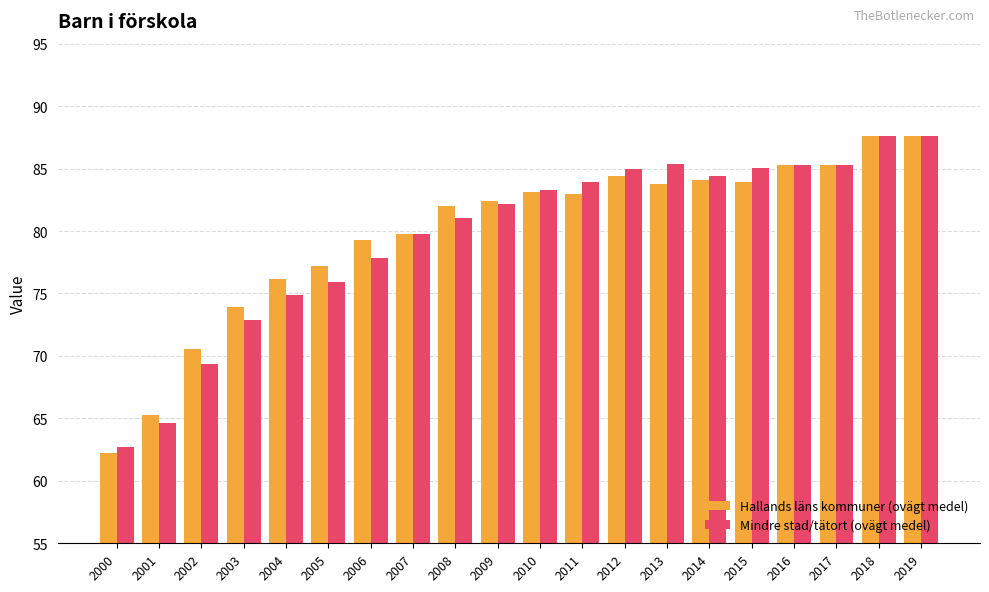

What are all the series names shown in the legend?

Hallands läns kommuner (ovägt medel), Mindre stad/tätort (ovägt medel)